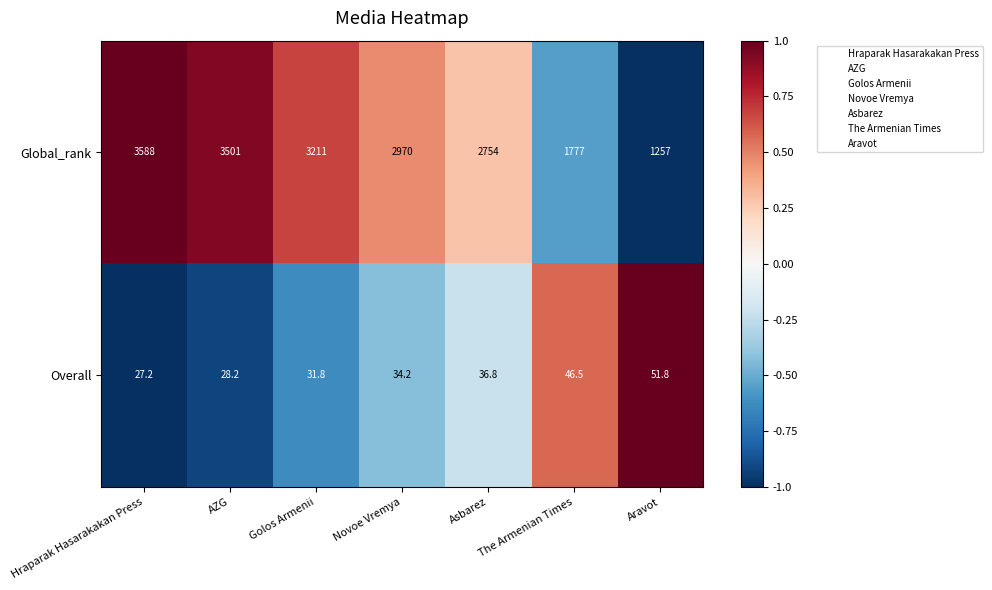

How many values in the Overall series exceed 34?

4